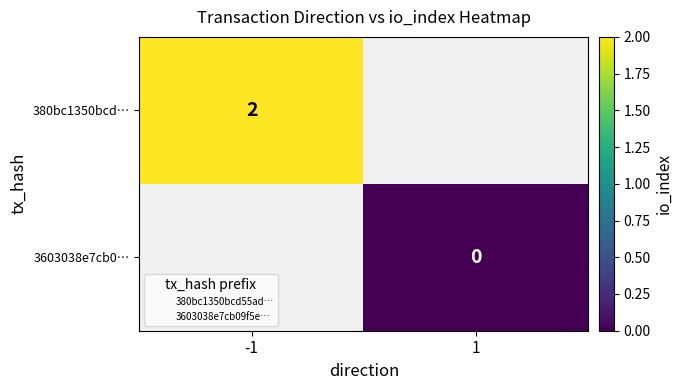

At which category does the chart reach its peak across all series?

-1